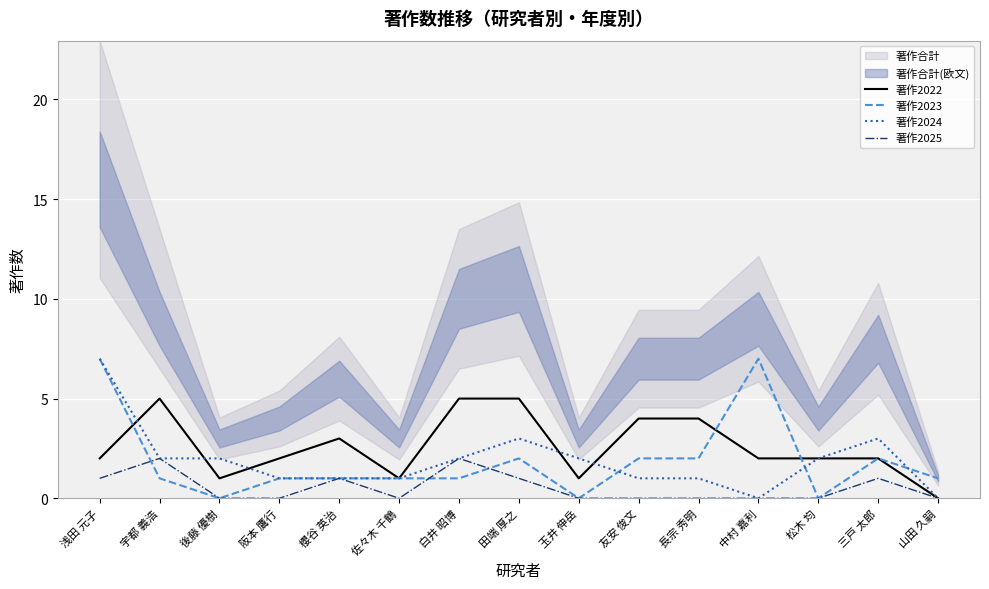

True or false: 著作2022 and 著作2025 intersect in this chart.

False